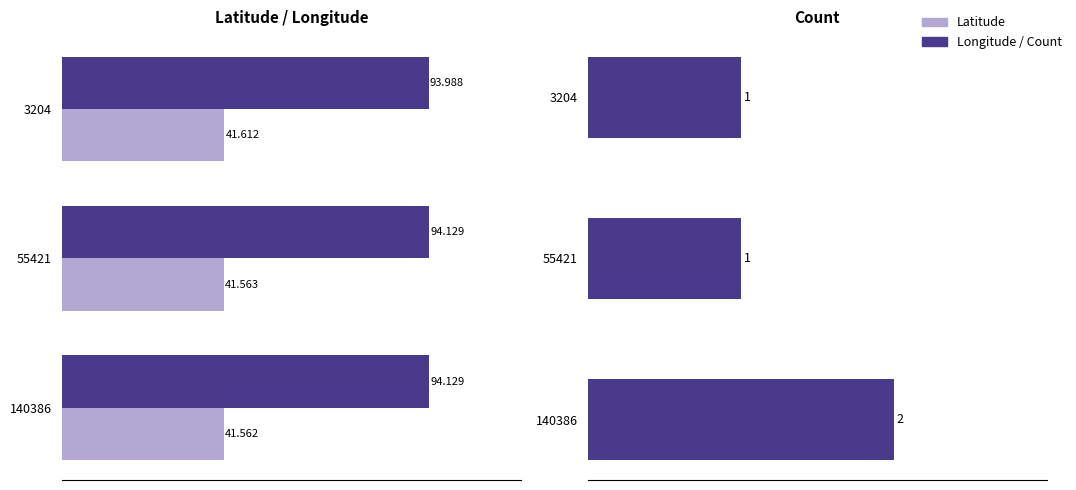

How many bars are there in each group?

3